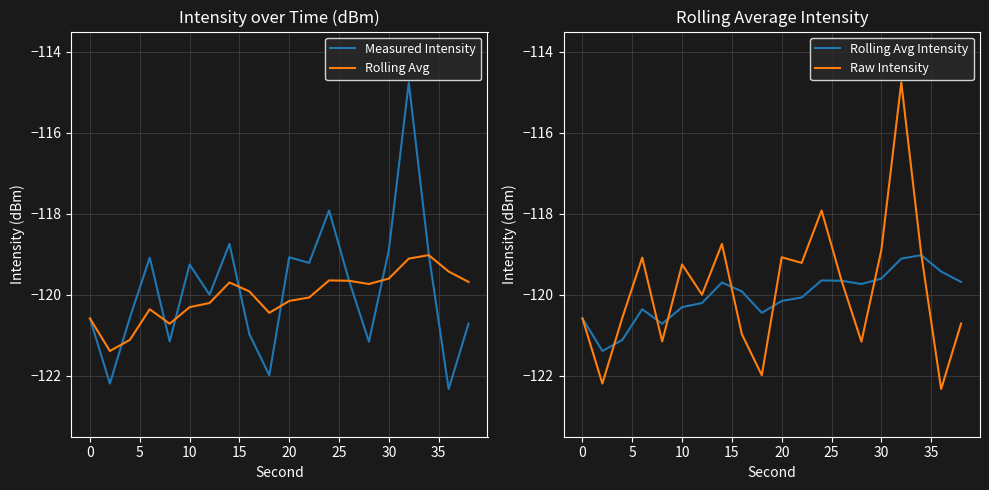

True or false: Rolling Avg has a value of -120.3 at 10.

True